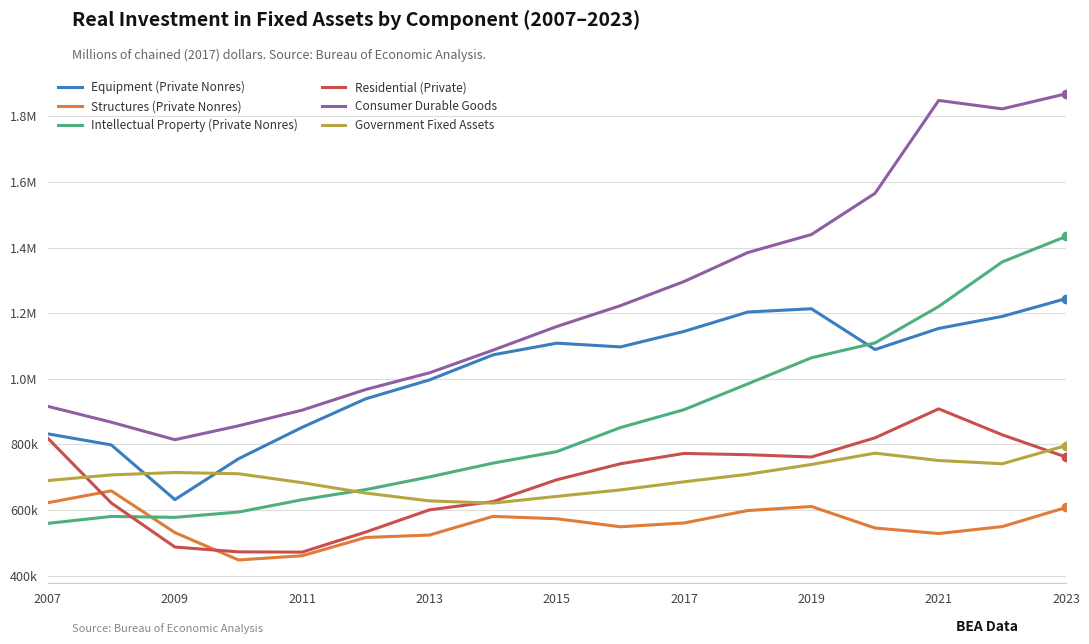

What are all the series names shown in the legend?

Equipment (Private Nonres), Structures (Private Nonres), Intellectual Property (Private Nonres), Residential (Private), Consumer Durable Goods, Government Fixed Assets